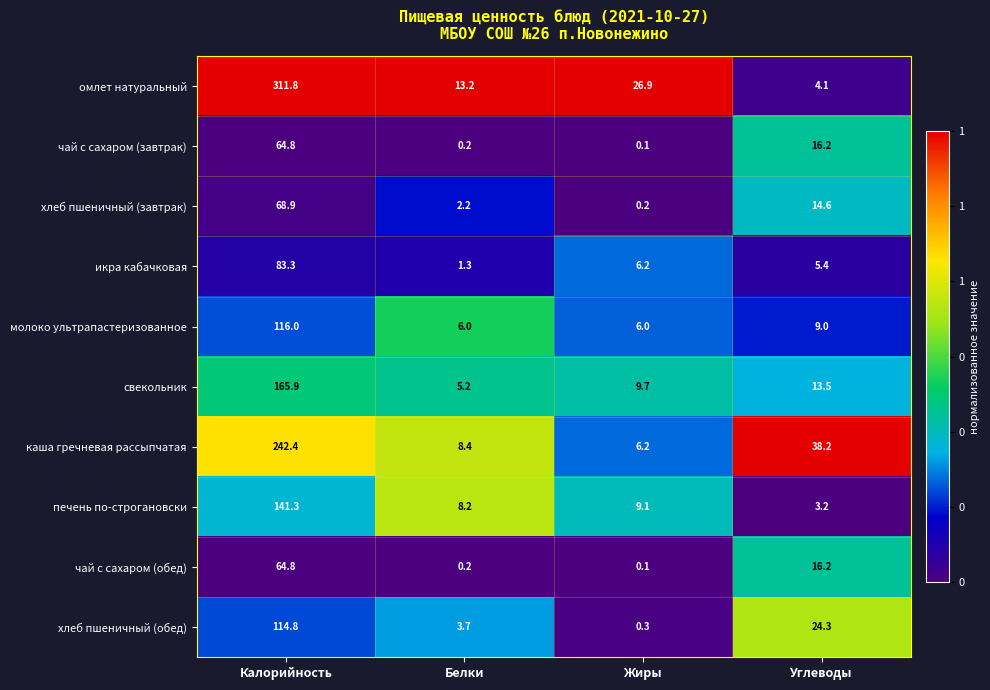

How many data points does each series have?

4